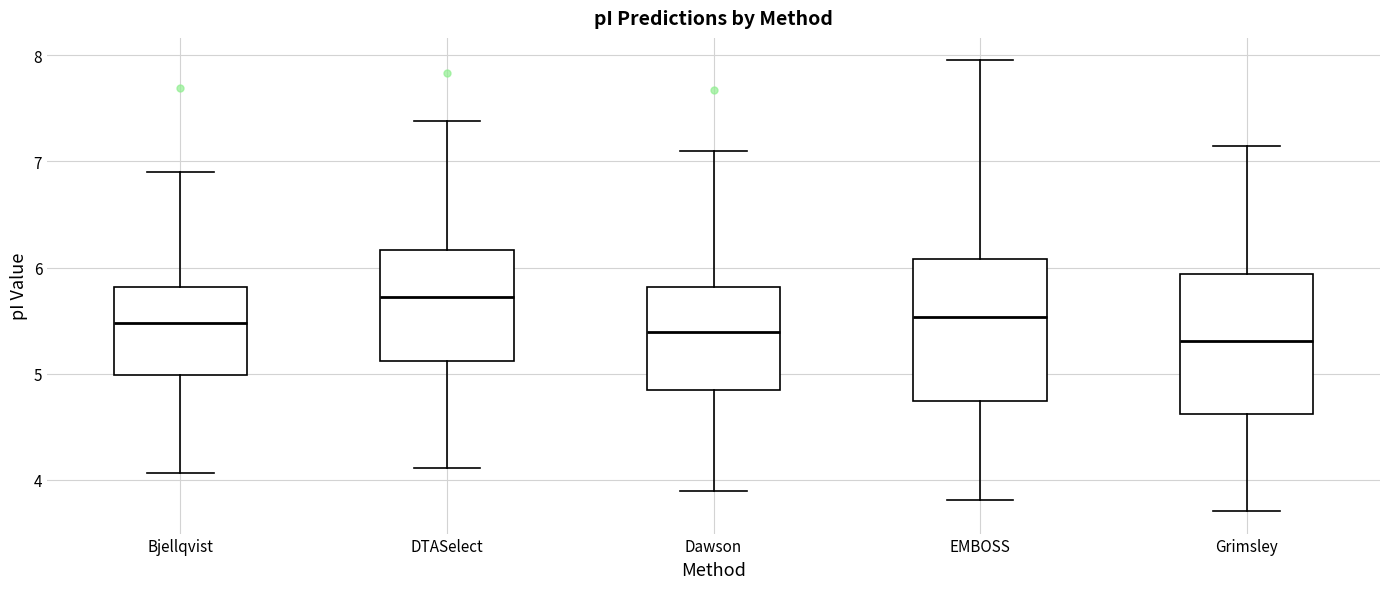

Reading left to right, read every box against the y-axis: the position of its median line, the range the box covers, and the ends of its whiskers. The values are not printed on the chart, so give them approximately, as read against the axis.

Bjellqvist: median 5.5, box 5.0 to 5.8, whiskers 4.1 to 6.9
DTASelect: median 5.7, box 5.1 to 6.2, whiskers 4.1 to 7.4
Dawson: median 5.4, box 4.8 to 5.8, whiskers 3.9 to 7.1
EMBOSS: median 5.5, box 4.7 to 6.1, whiskers 3.8 to 8.0
Grimsley: median 5.3, box 4.6 to 5.9, whiskers 3.7 to 7.1